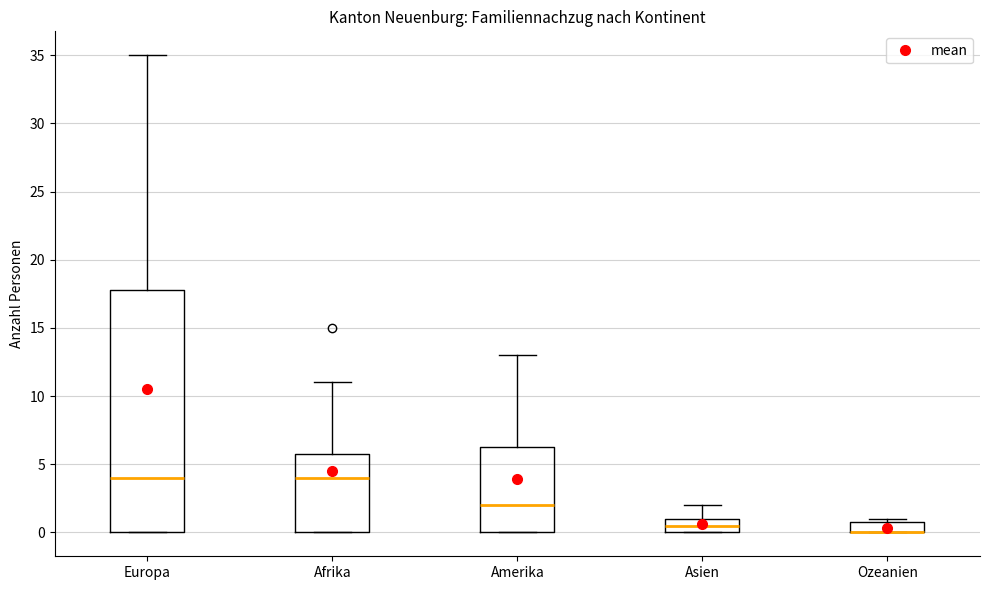

Which box is the tallest, from its lower edge to its upper edge?

Europa